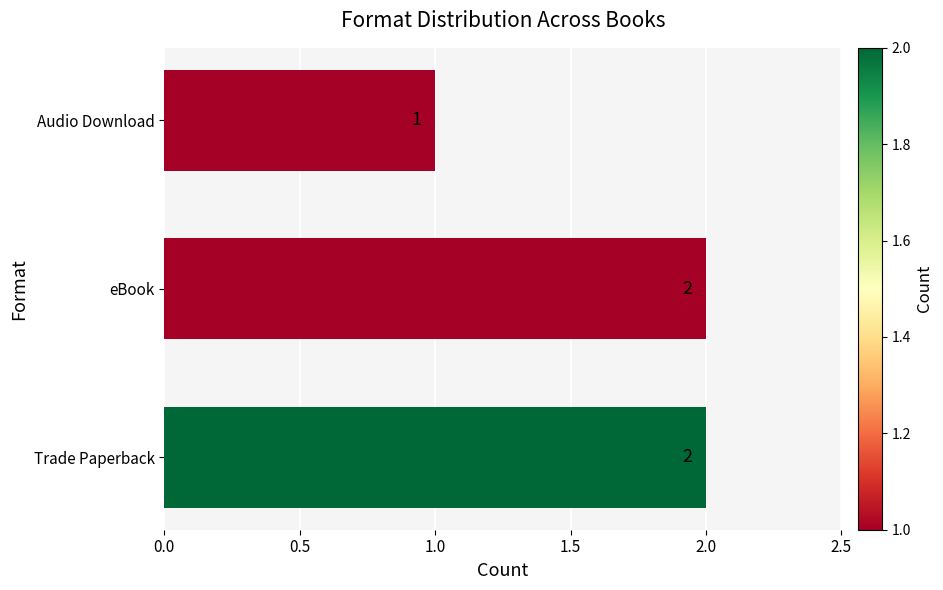

Reading bottom to top, what are all the values shown in this chart?

Trade Paperback=2	eBook=2	Audio Download=1